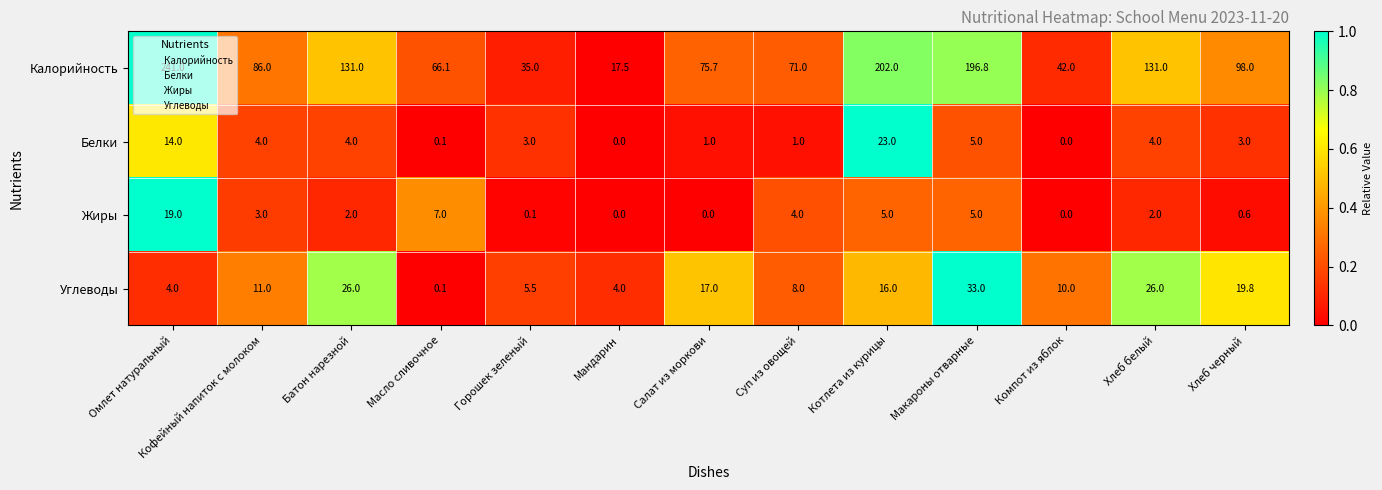

What is the approximate value of Жиры at Хлеб белый?

2.0